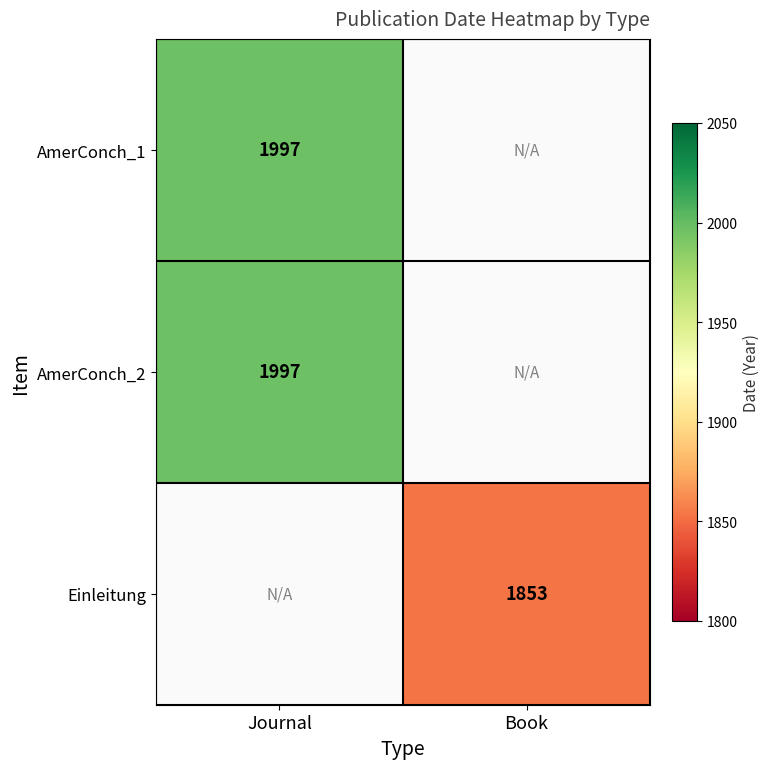

Is the value of Einleitung at Book greater than the value of AmerConch_2 at Journal?

No